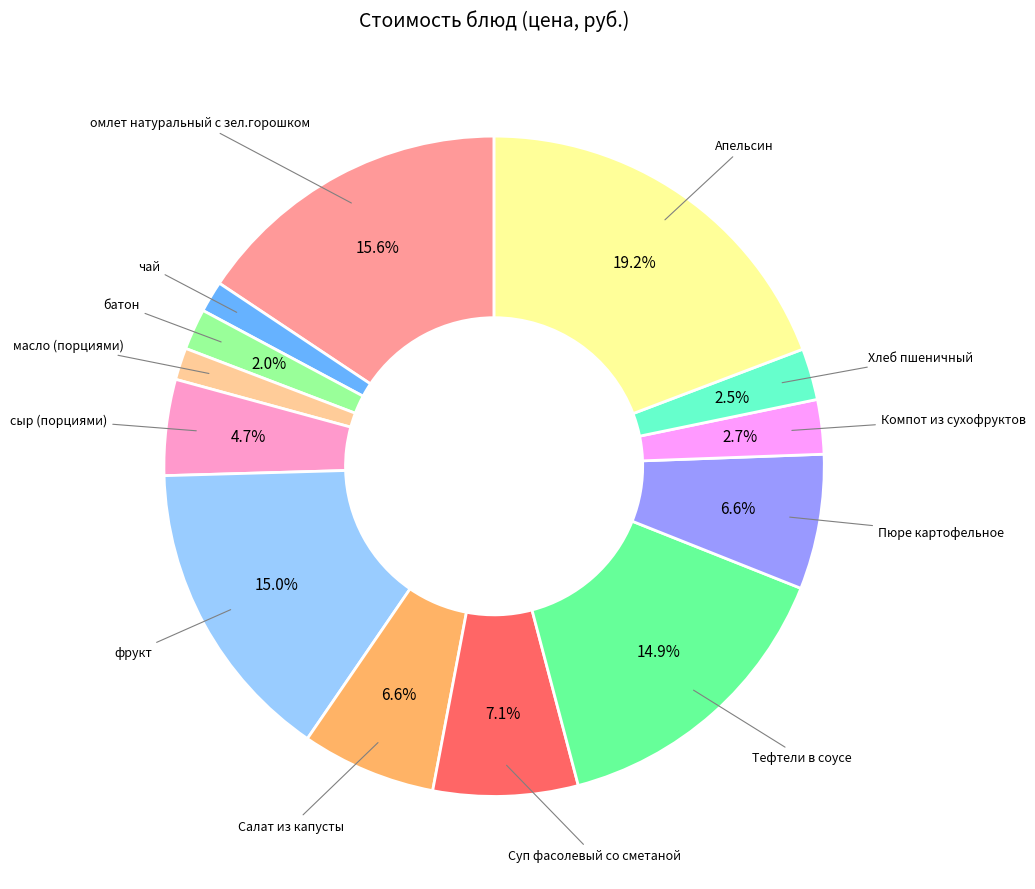

To the nearest percent, what portion does Суп фасолевый со сметаной represent?

7%